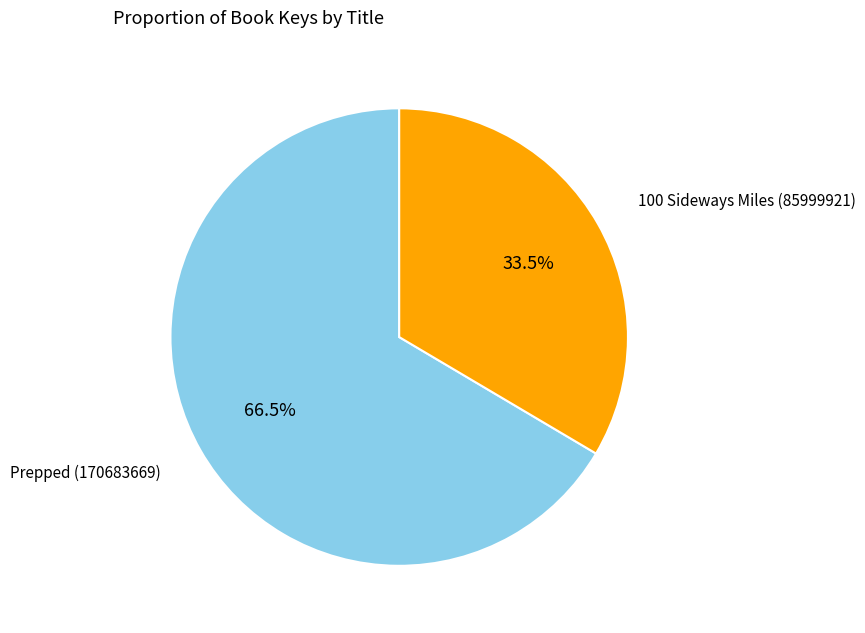

Rank the categories by value from lowest to highest.

100 Sideways Miles (85999921), Prepped (170683669)